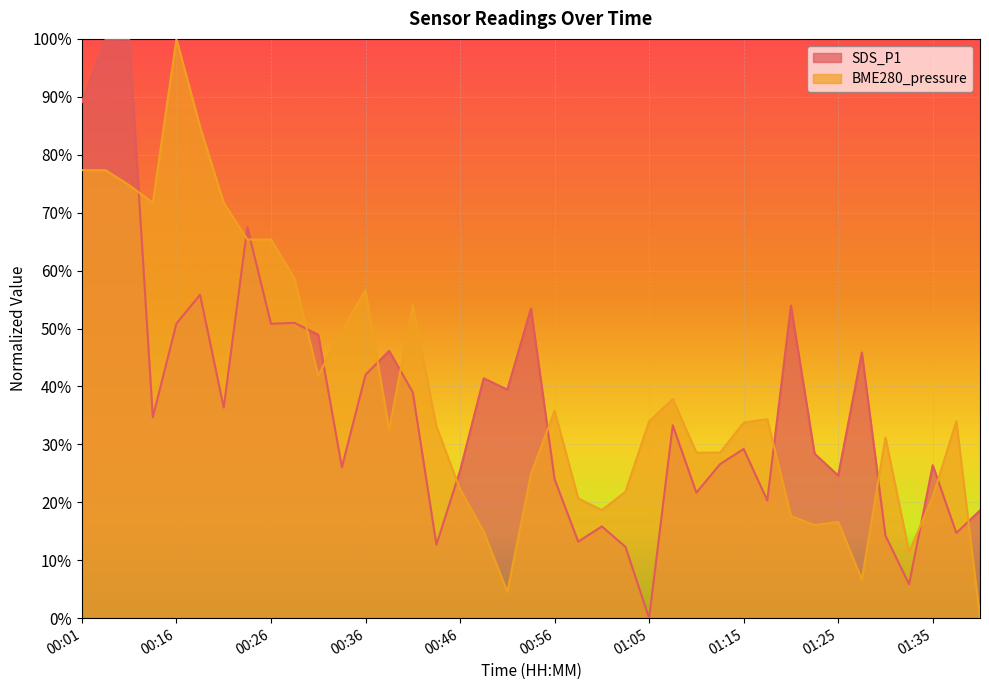

Reading left to right, what are all the values shown in this chart?

SDS_P1: 89.1	99.9	100.0	34.7	50.9	55.8	36.4	67.5	50.8	51.0	48.9	26.1	42.0	46.1	39.0	12.7	25.5	41.4	39.4	53.5	24.0	13.2	15.8	12.3	0.0	33.3	21.7	26.6	29.2	20.3	54.0	28.4	24.6	45.9	14.2	5.9	26.4	14.7	18.6
BME280_pressure: 77.3	77.3	74.7	71.7	100.0	84.8	71.7	65.4	65.4	58.6	41.8	49.8	56.6	32.5	54.0	33.1	22.3	14.9	4.5	24.8	35.8	20.7	18.6	21.8	34.0	37.8	28.6	28.6	33.8	34.4	17.6	16.1	16.6	6.7	31.2	11.4	20.9	34.0	0.0